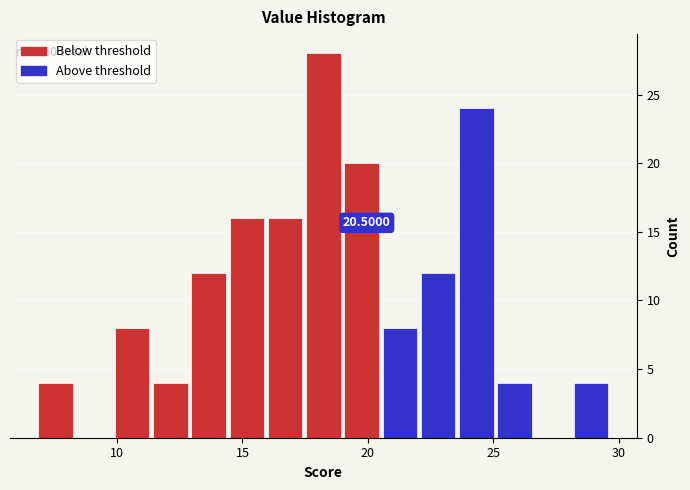

Read against the x-axis, roughly where is the centre of the tallest bar?

18.0